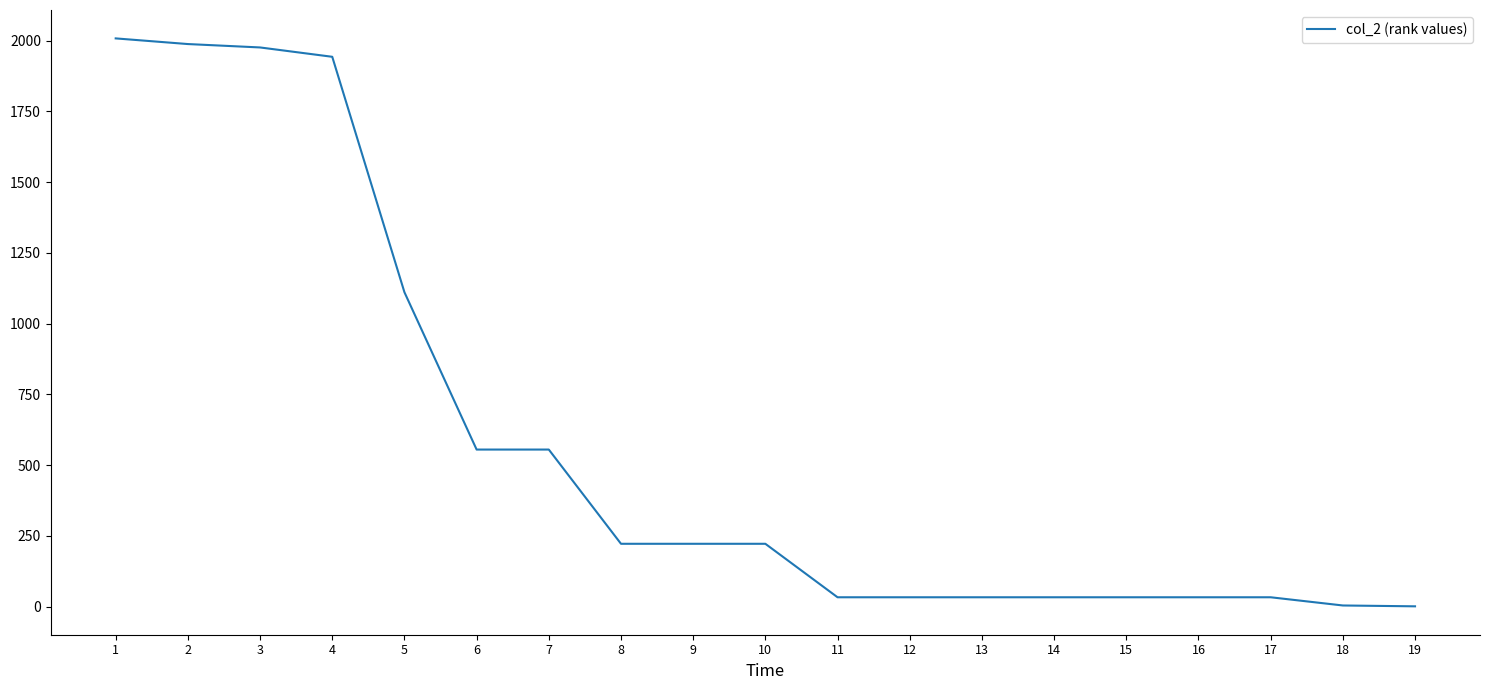

Approximately how many times larger is the value at 5 compared to 17?

33.7